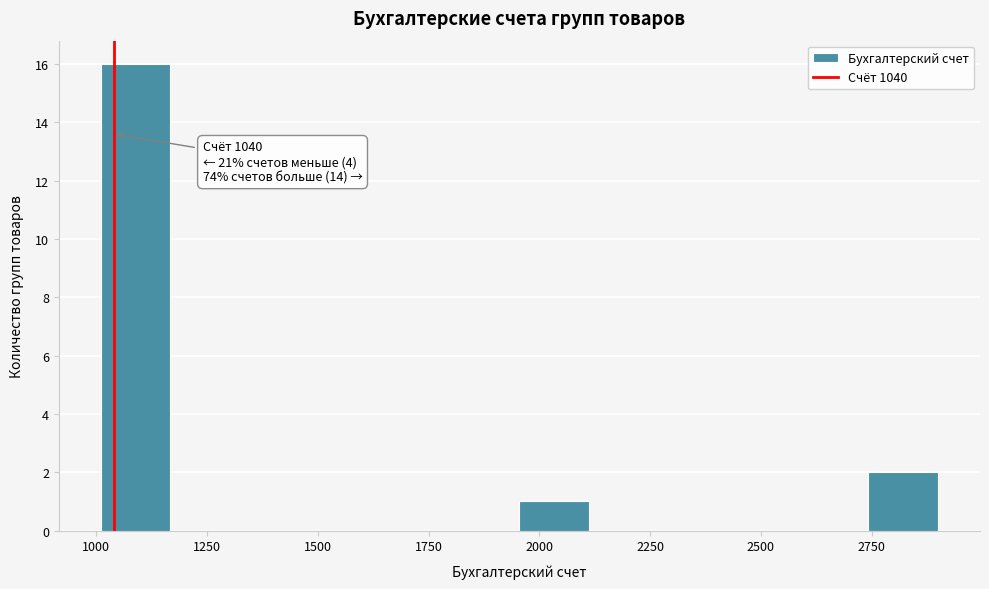

Read against the x-axis, roughly where is the centre of the tallest bar?

1100